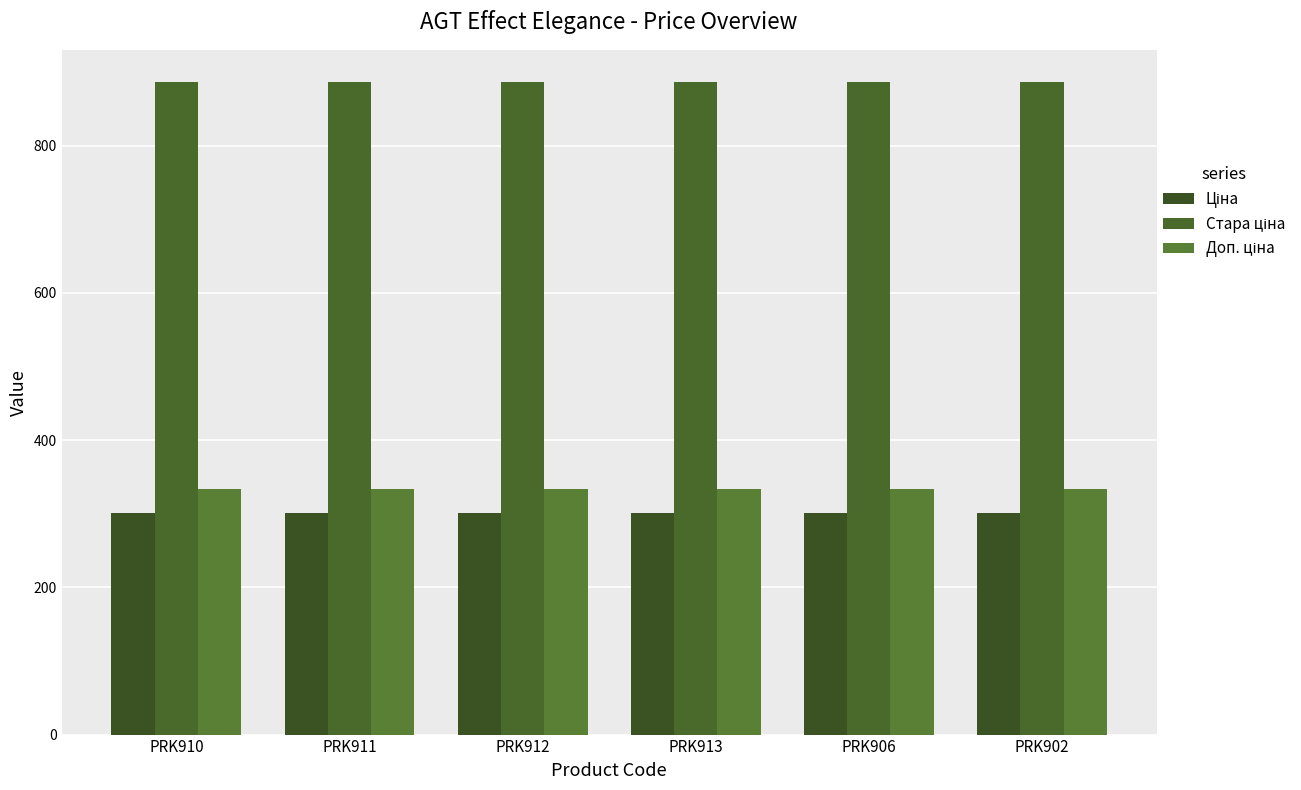

What is the label of the 2nd bar from the left?

PRK911